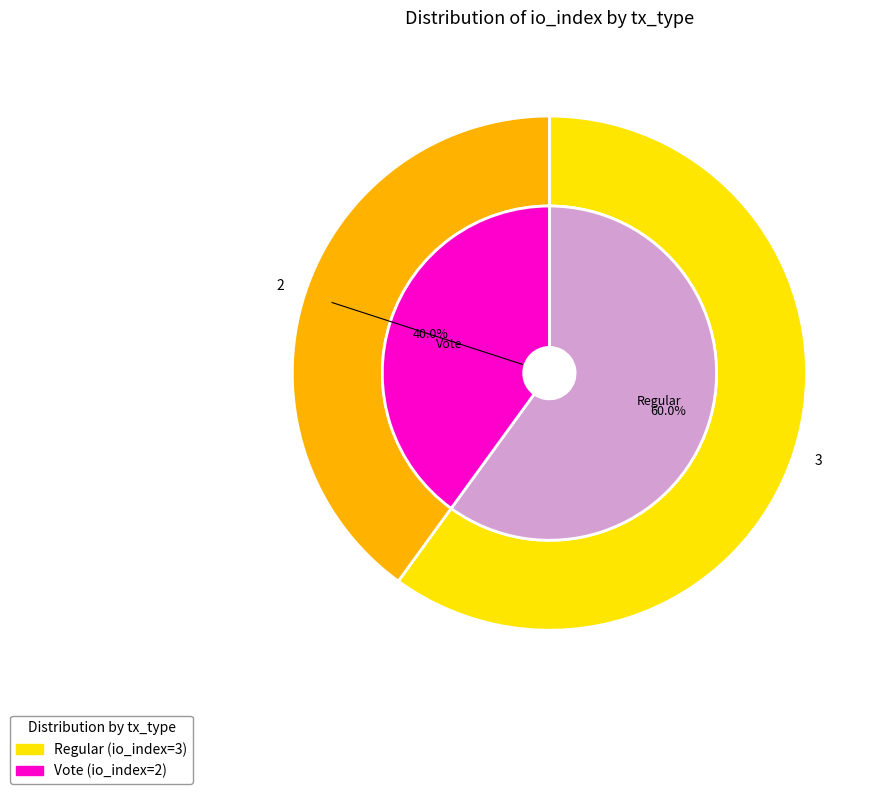

To the nearest percent, what is the difference between the tx_type_Regular and tx_type_Vote slice percentages?

20%